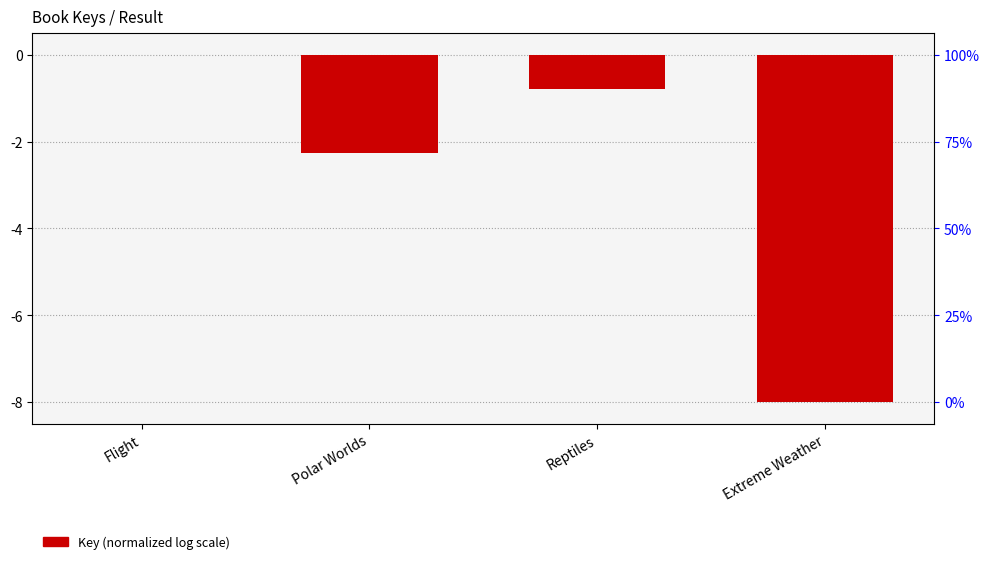

Are the bars grouped side by side (vs. stacked)?

No